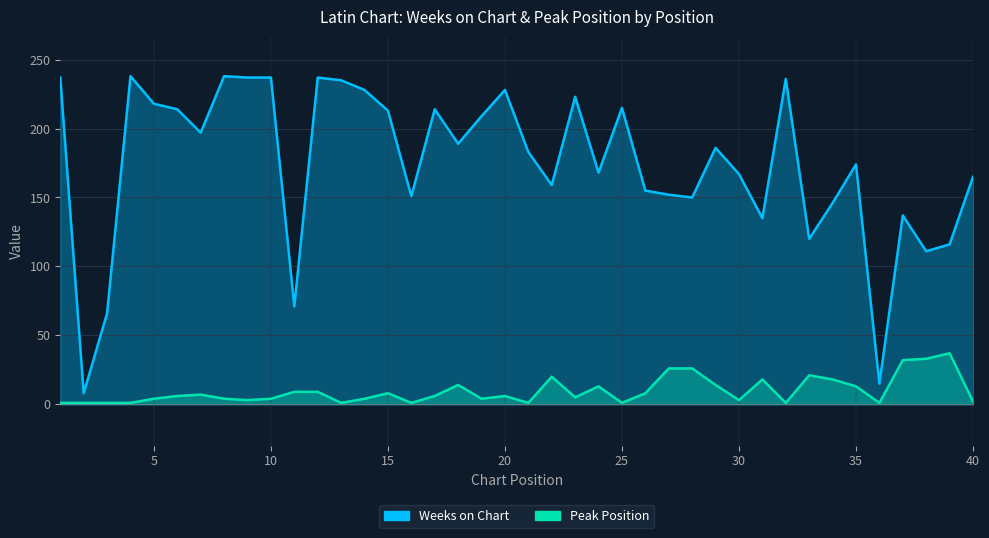

What are all the series names shown in the legend?

Weeks on Chart, Peak Position